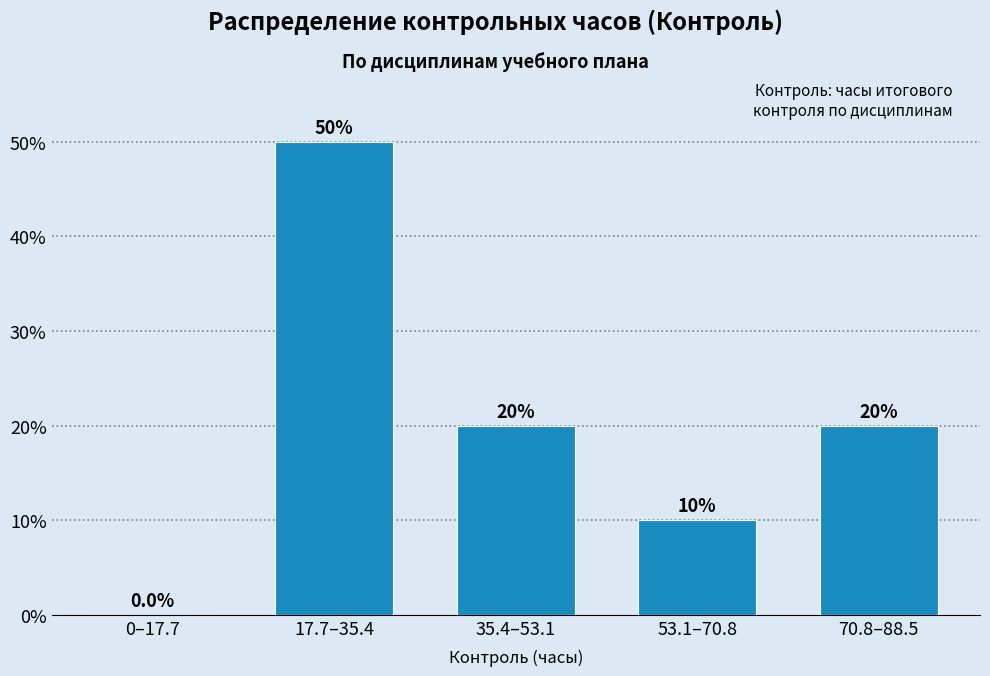

Reading left to right, extract all data points from this chart.

0–17.7=0	17.7–35.4=50	35.4–53.1=20	53.1–70.8=10	70.8–88.5=20